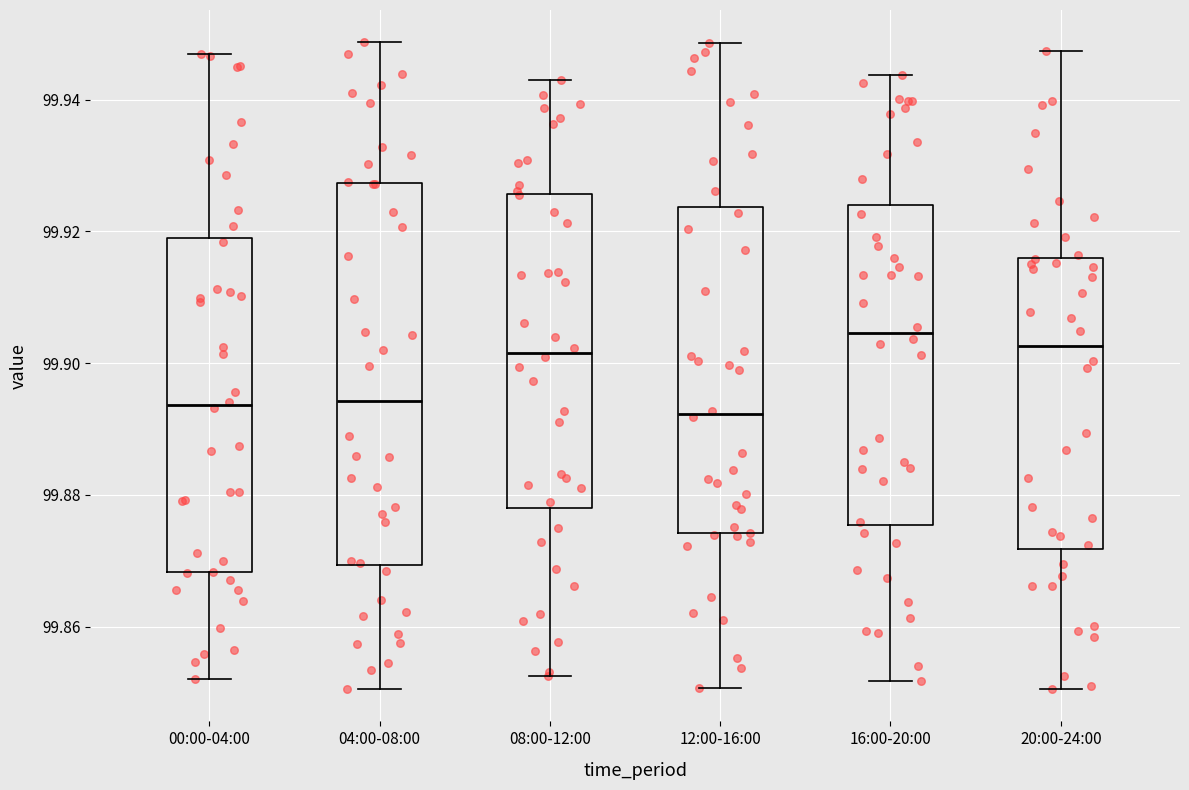

Which box is the tallest, from its lower edge to its upper edge?

04:00-08:00